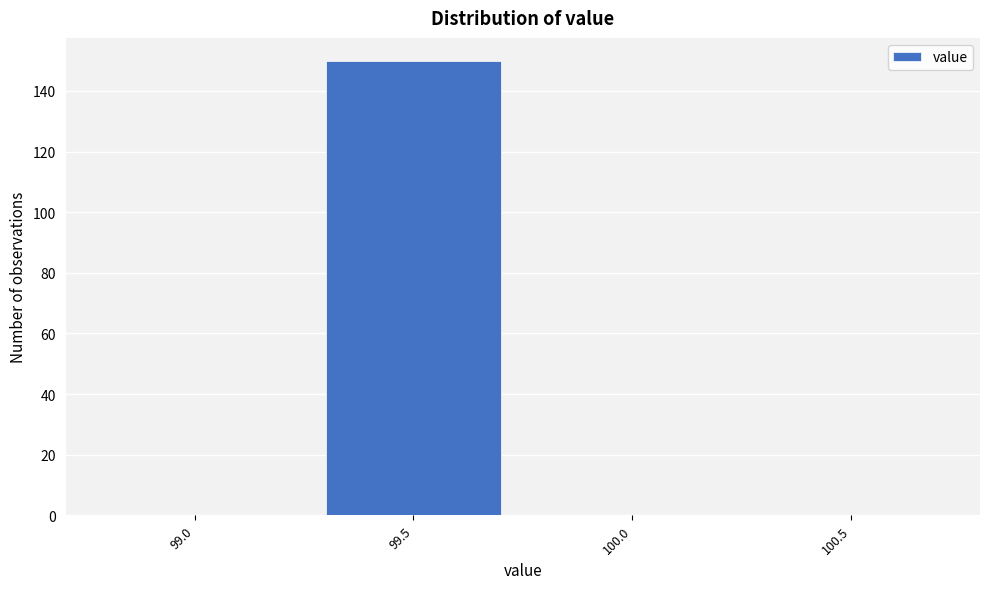

Reading left to right, what are all the values shown in this chart?

99.0=0	99.5=150	100.0=0	100.5=0